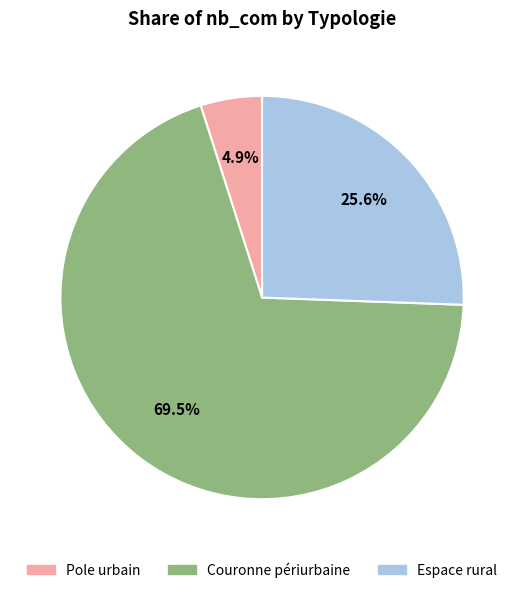

To the nearest percent, what is the difference between the largest and smallest slice percentages?

65%